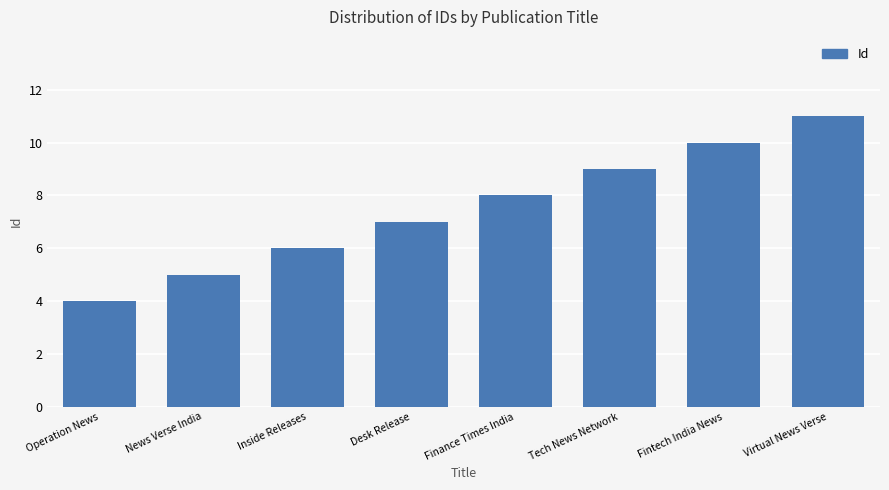

At which label is the value closest to 7?

Desk Release